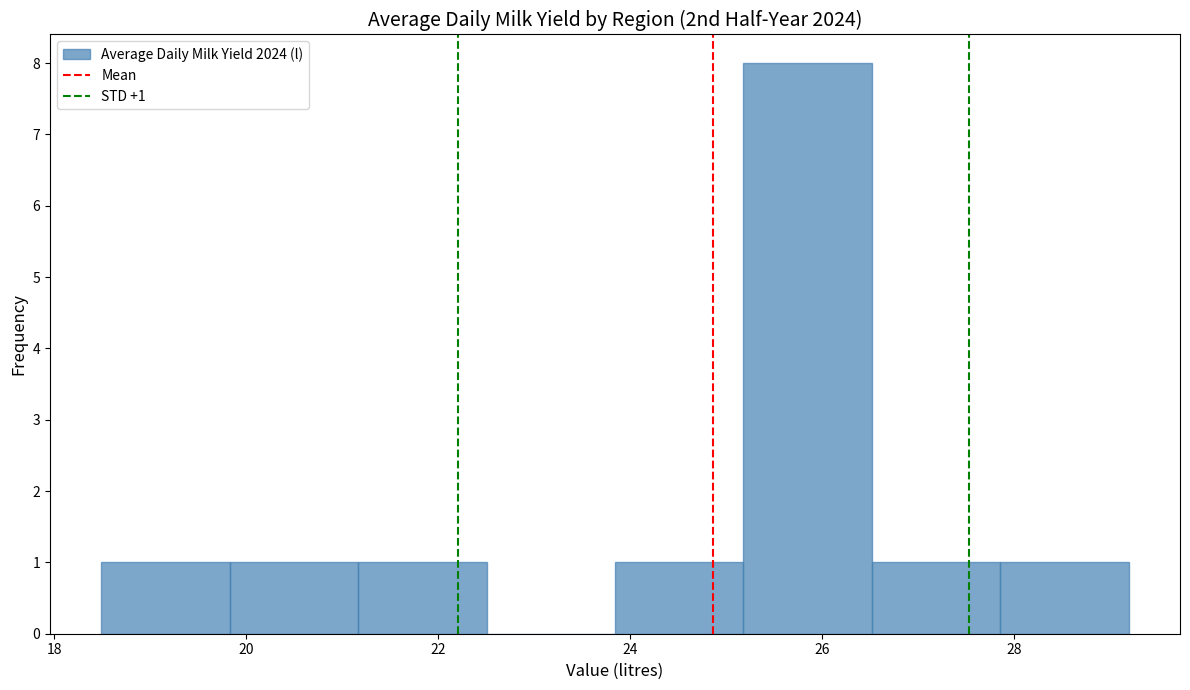

Over which range of the x-axis is the bar tallest?

25.2 to 26.6